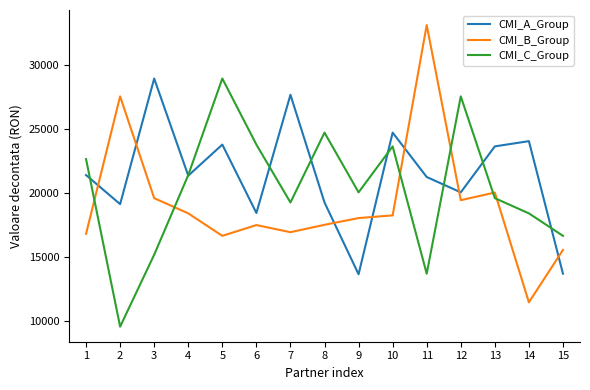

Between 3 and 7, which series saw the biggest shift?

CMI_C_Group